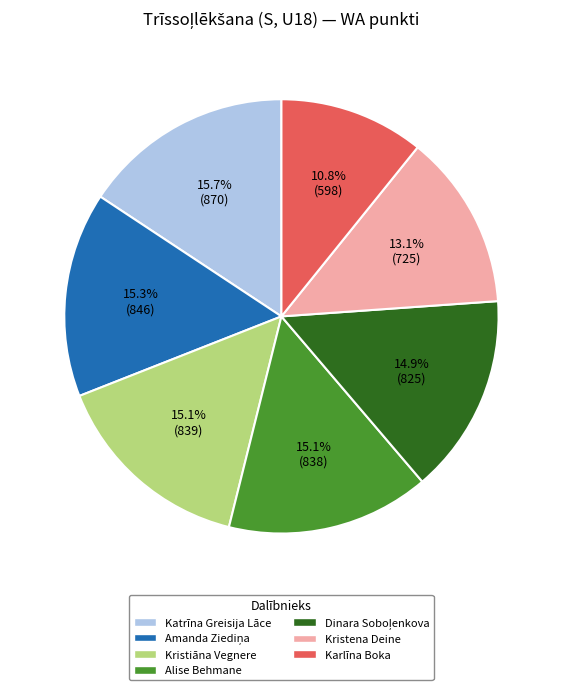

How many segments does this pie chart have?

7